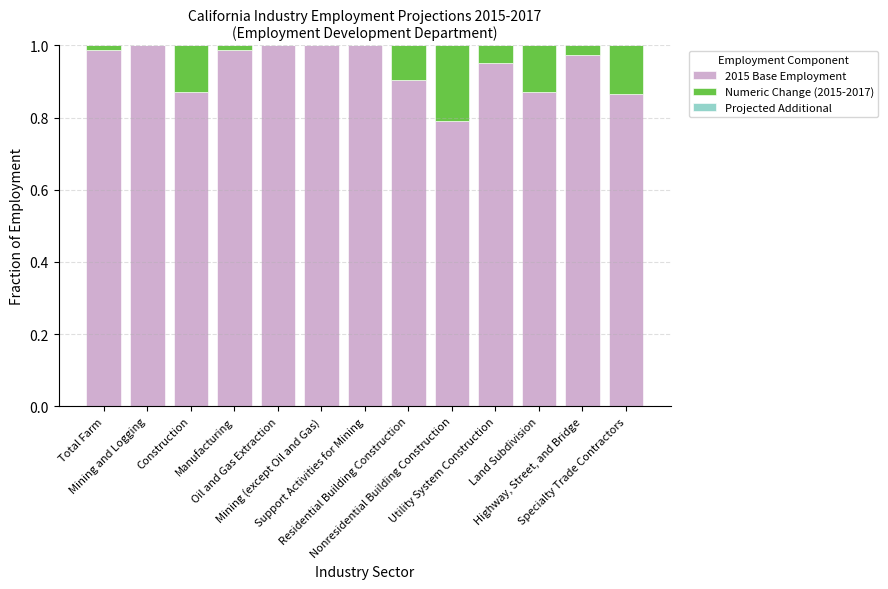

What is the sum of all 2015 Base Employment values?

12.2